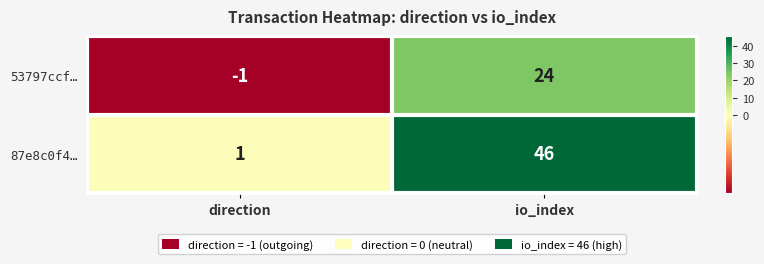

How many data points does each series have?

2